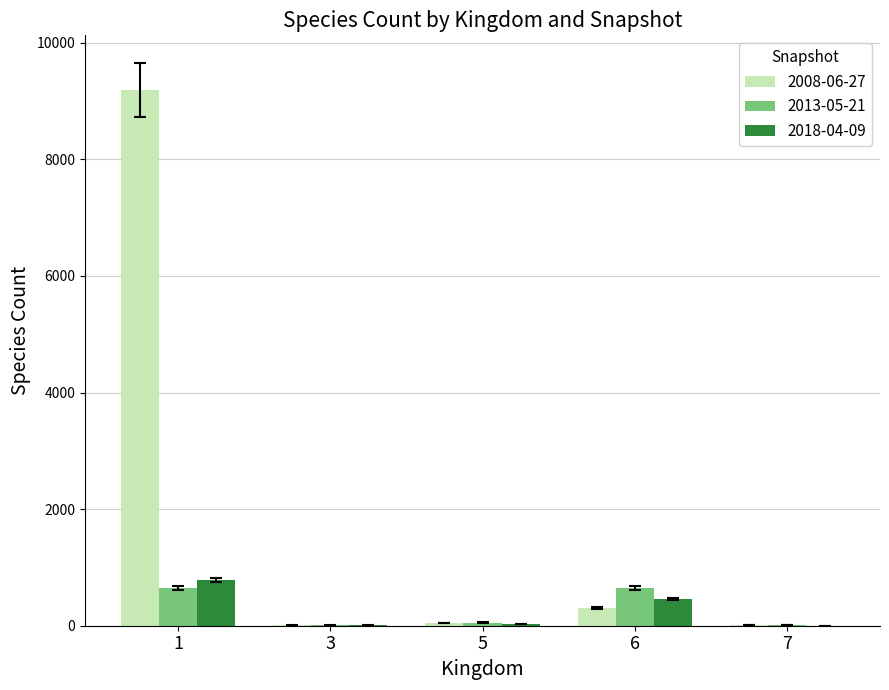

Which series has the largest total across all categories?

2008-06-27